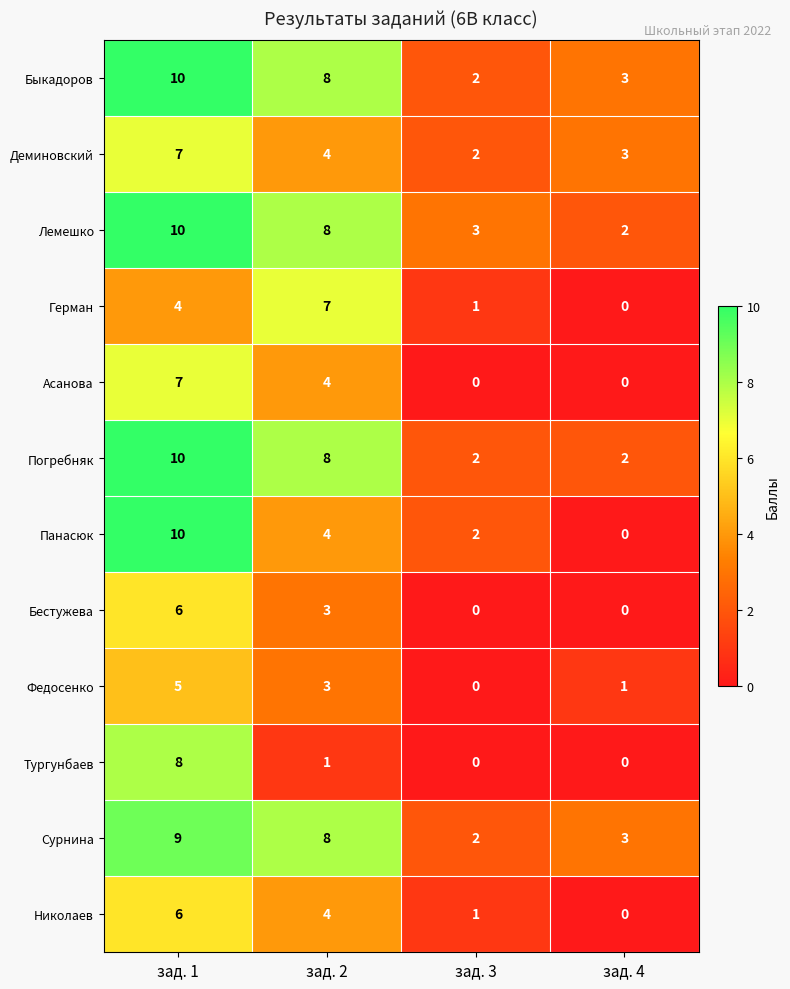

Is it true that Сурнина equals 2 at зад. 3?

True